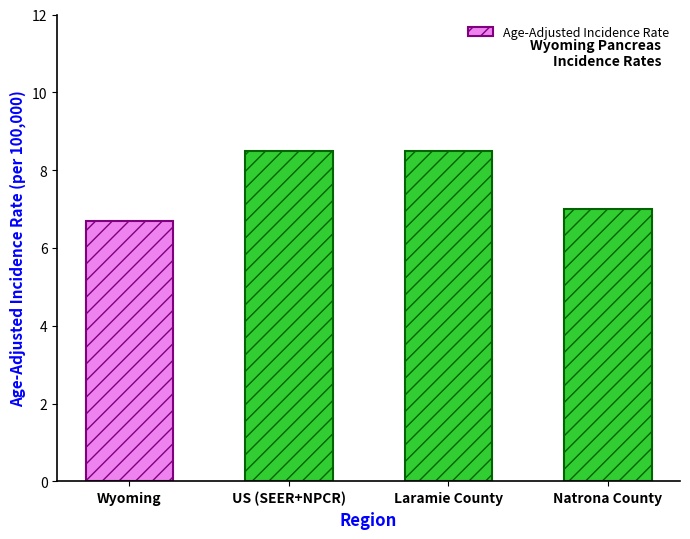

What value does the data have at Laramie County?

8.5